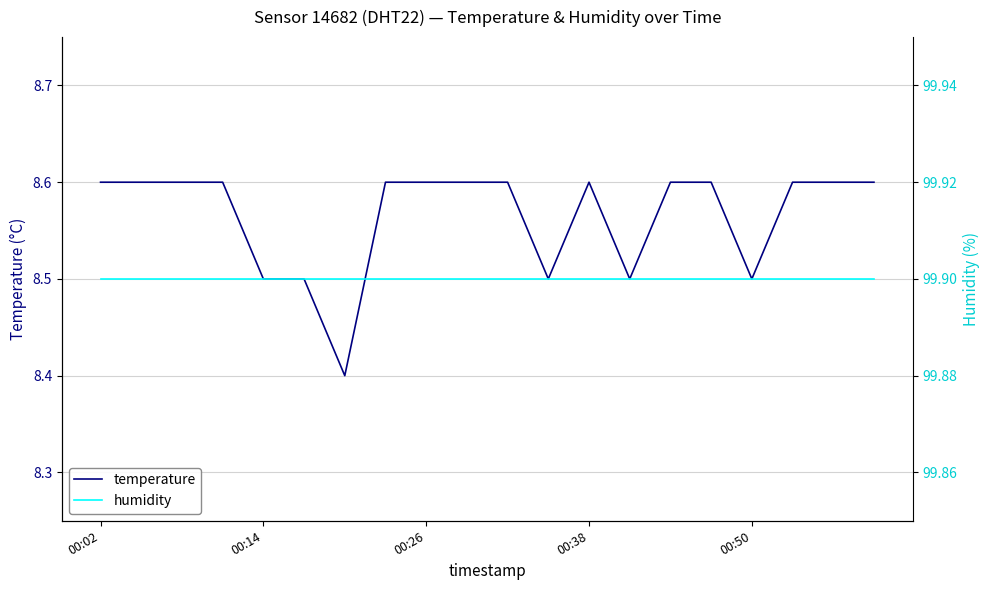

True or false: humidity and temperature intersect in this chart.

False